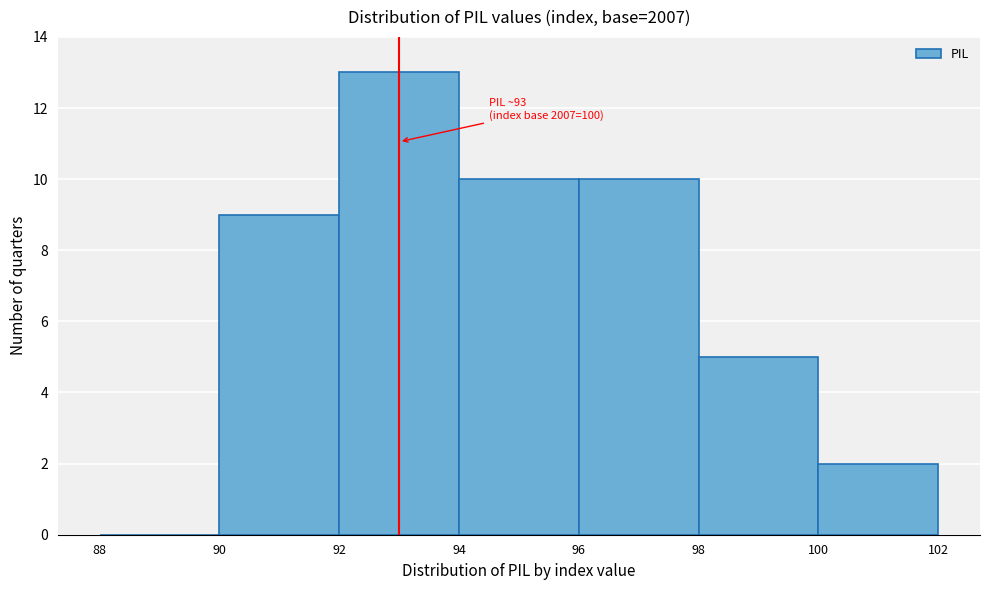

Which range on the x-axis has the tallest bar?

92 to 94